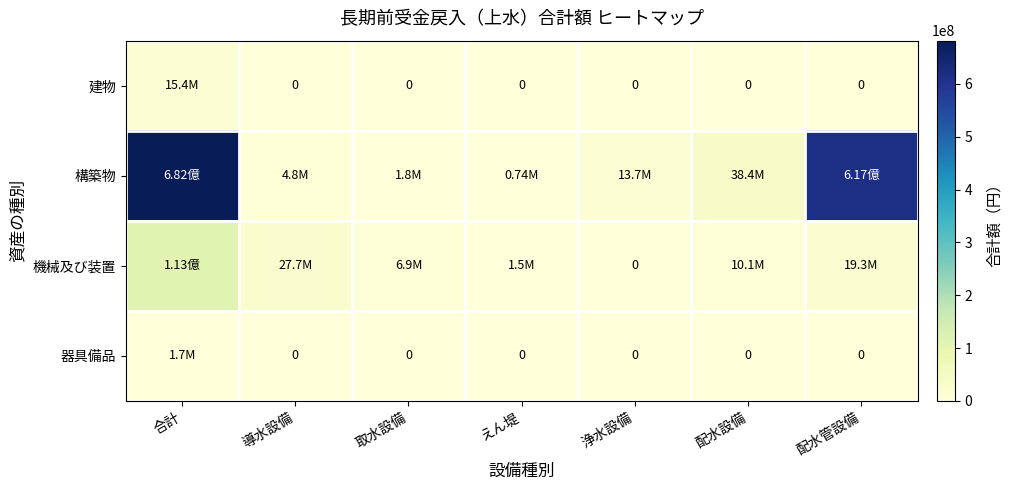

Rank the series by their maximum value, from highest to lowest.

構築物, 機械及び装置, 建物, 器具備品